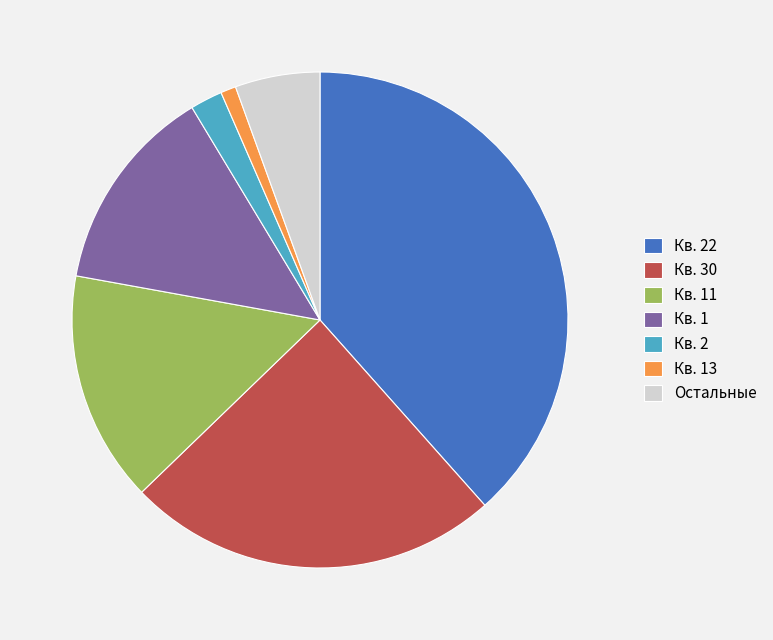

The Кв. 22 slice represents 52% of the pie. True or false?

False